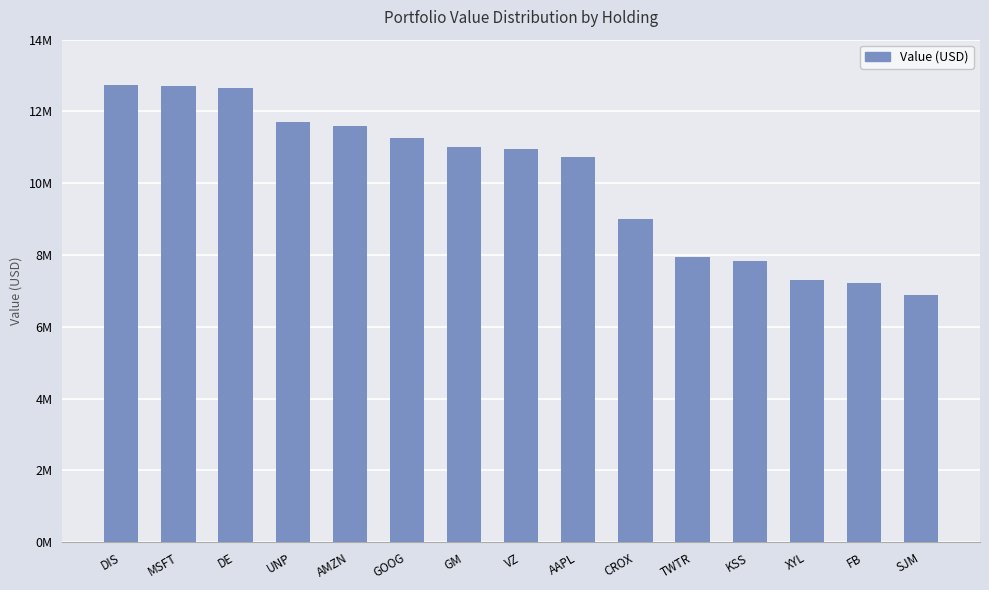

Are the bars horizontal?

No